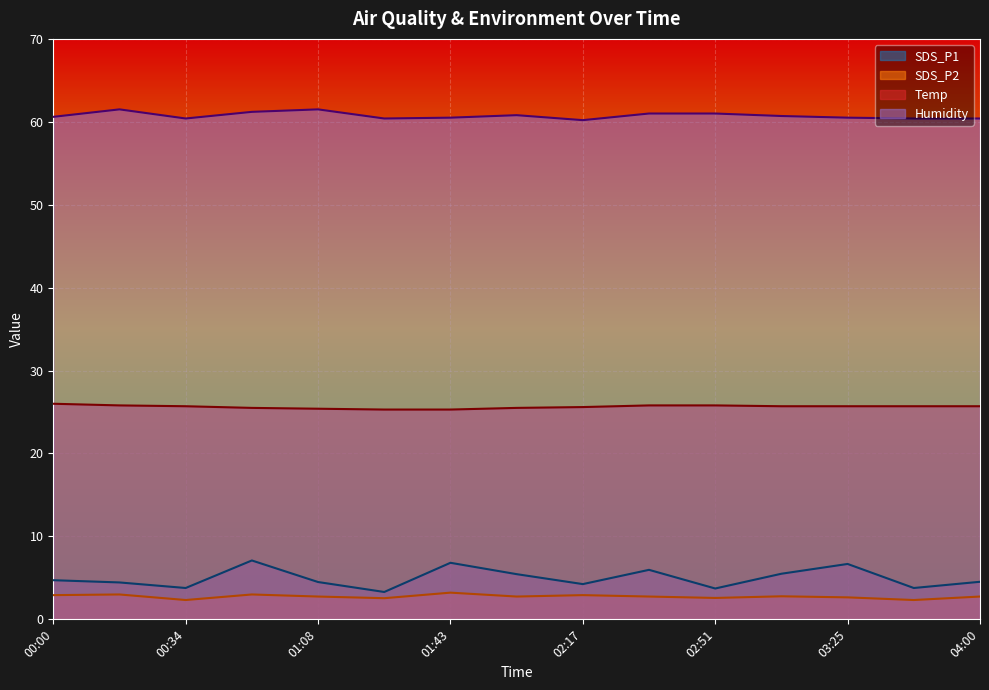

What is the difference between the maximum and minimum values in the Humidity series?

1.3